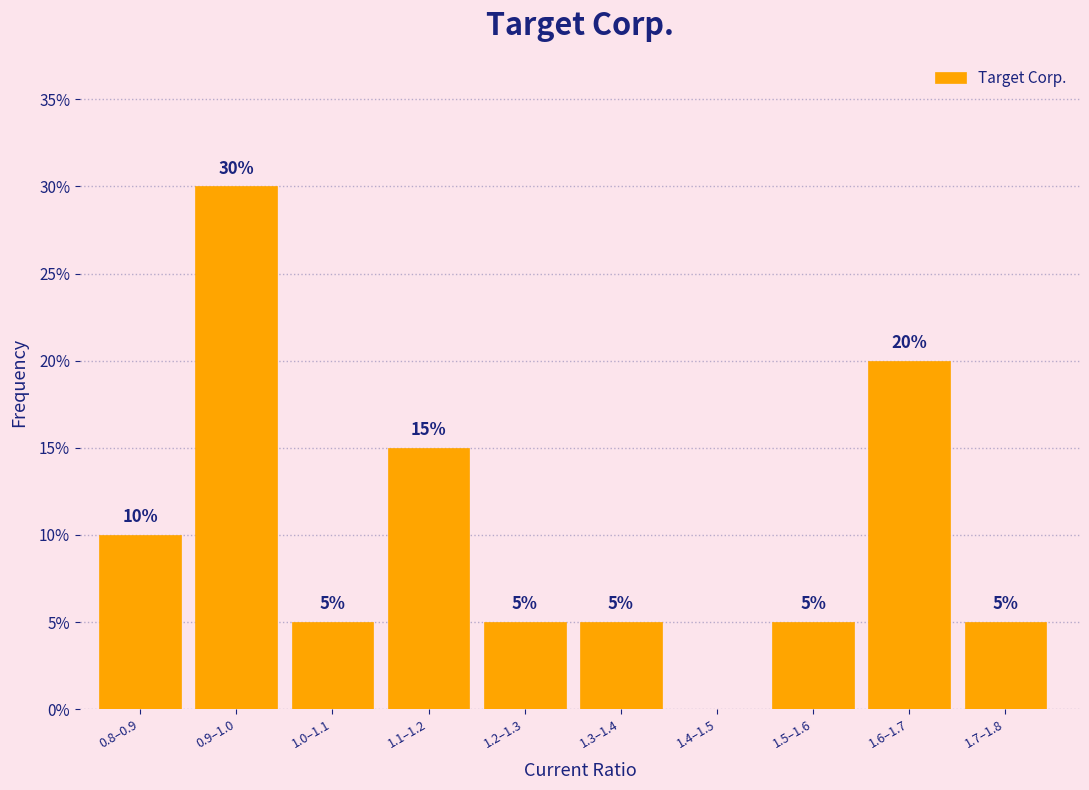

Reading left to right, extract all data points from this chart.

0.8–0.9=10	0.9–1.0=30	1.0–1.1=5	1.1–1.2=15	1.2–1.3=5	1.3–1.4=5	1.4–1.5=0	1.5–1.6=5	1.6–1.7=20	1.7–1.8=5